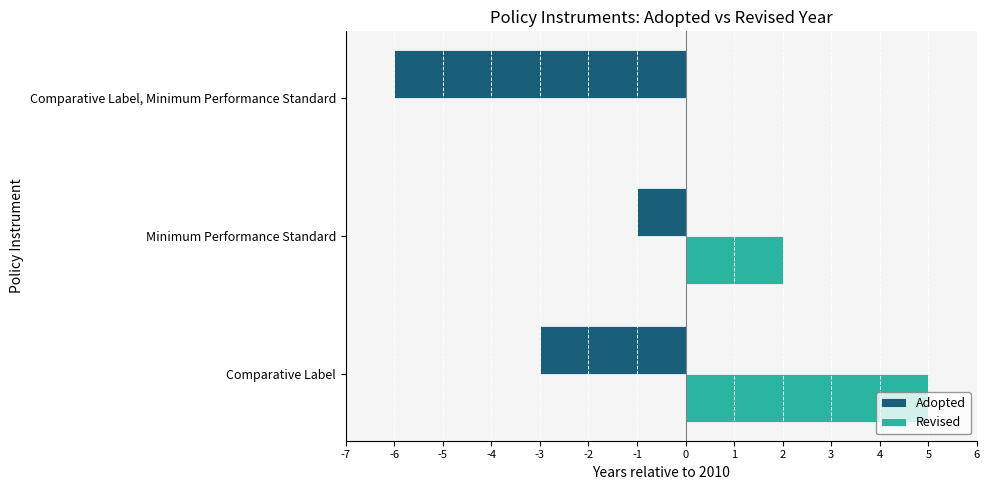

Is it true that Adopted equals -3 at Comparative Label?

True